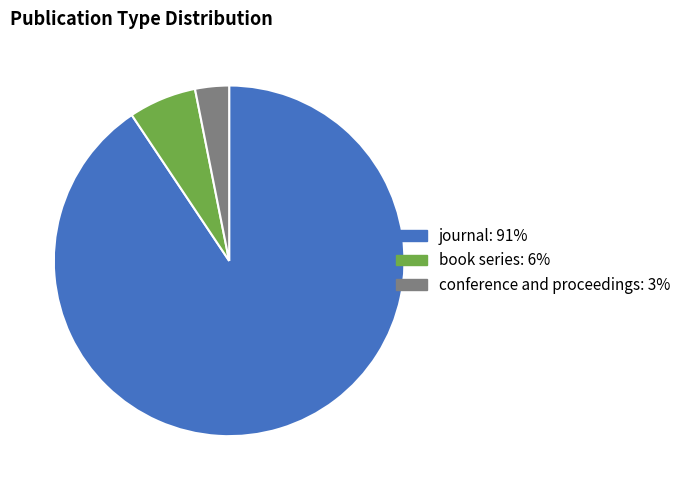

What is the largest slice in the pie chart?

journal